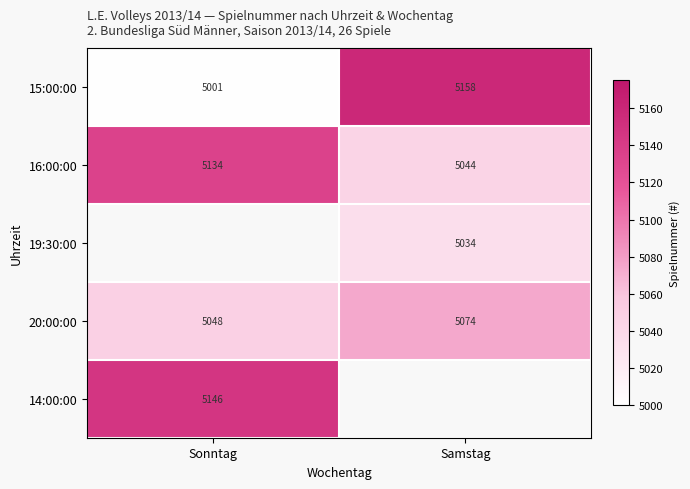

True or false: 20:00:00 has a value of 5074 at Samstag.

True